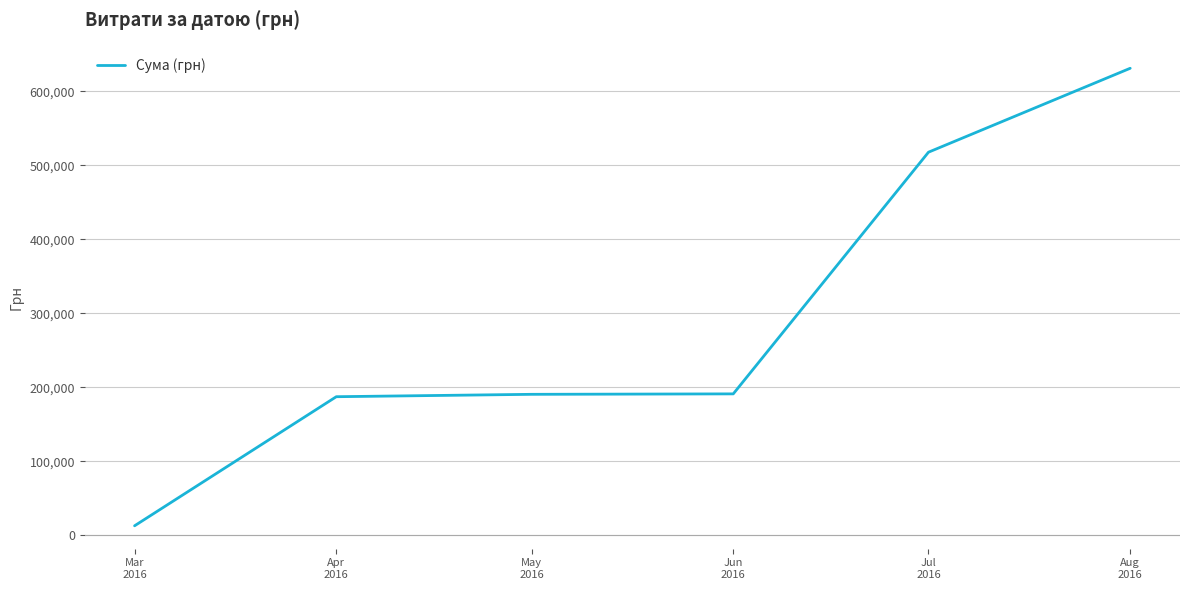

What is the sum of the values at Jun
2016 and Jul
2016?

708586.4